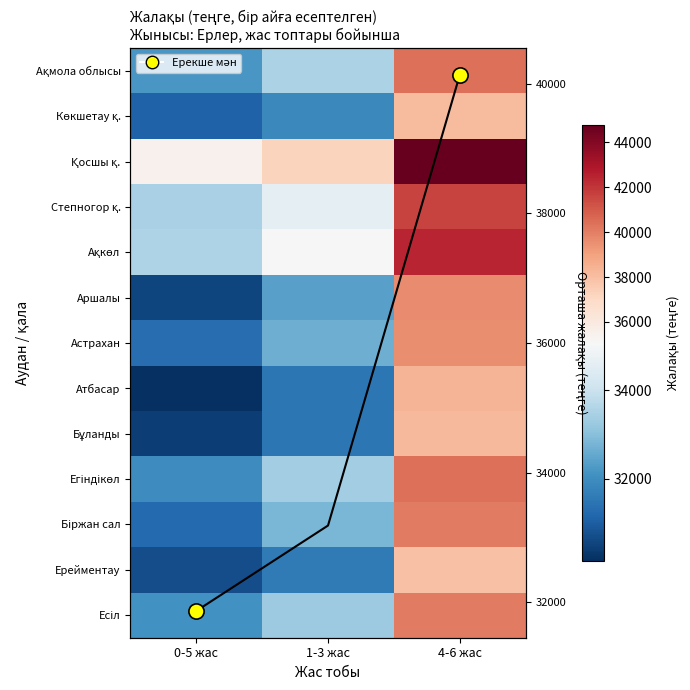

Which category has the highest value across all series?

4-6 жас